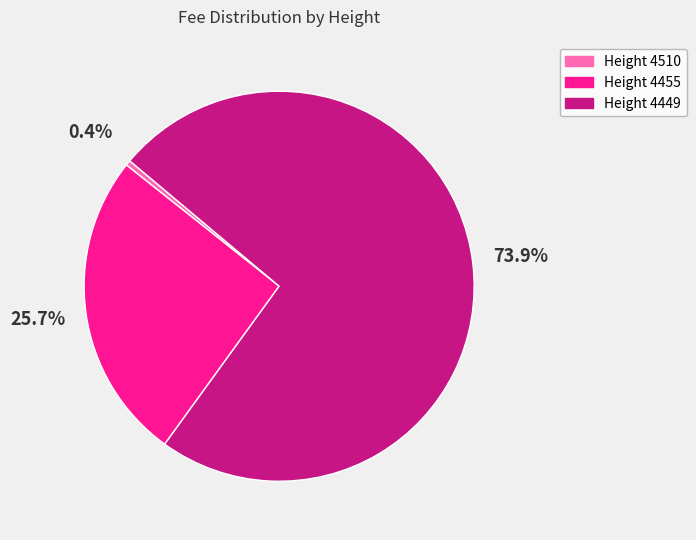

Rank the categories by value from lowest to highest.

Height 4510, Height 4455, Height 4449